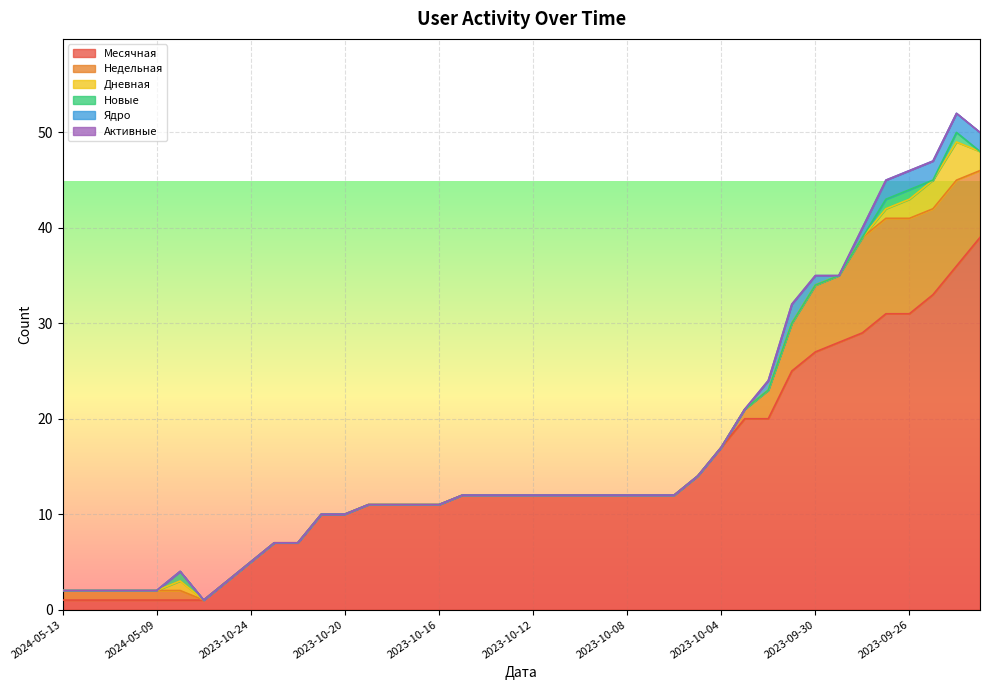

Which series changed the most between 2024-05-13 and 2023-09-26?

Месячная